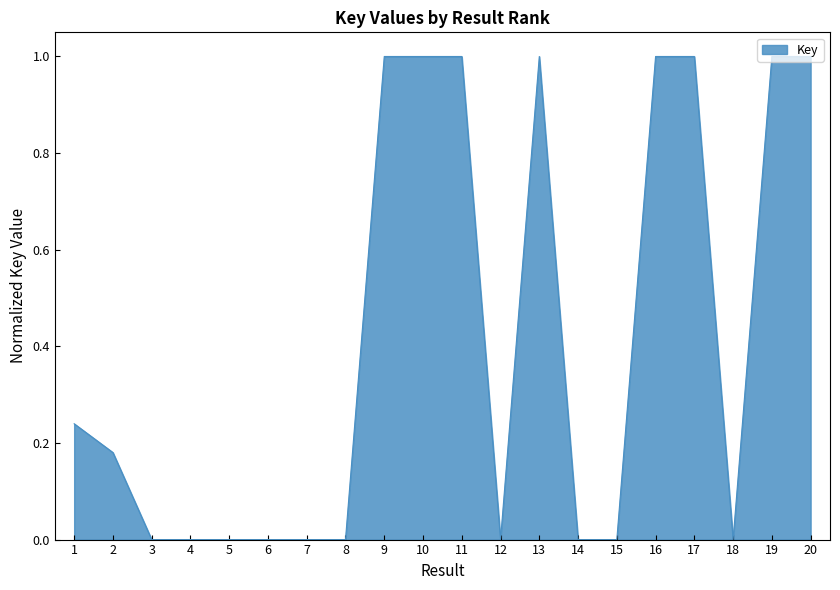

Is it true that the value at 13 is 0.3?

False